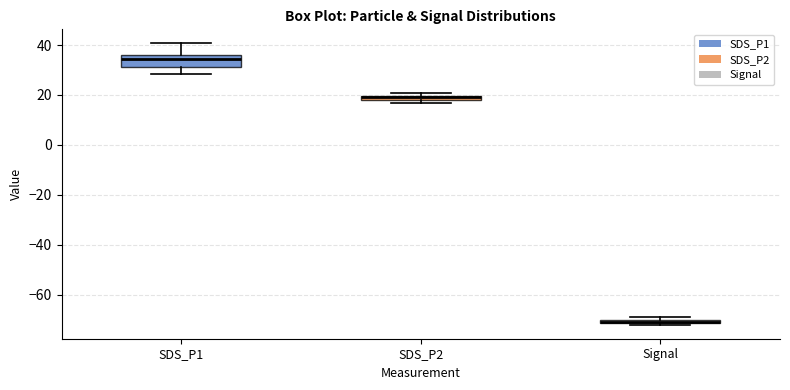

Which box's median line is the highest?

SDS_P1